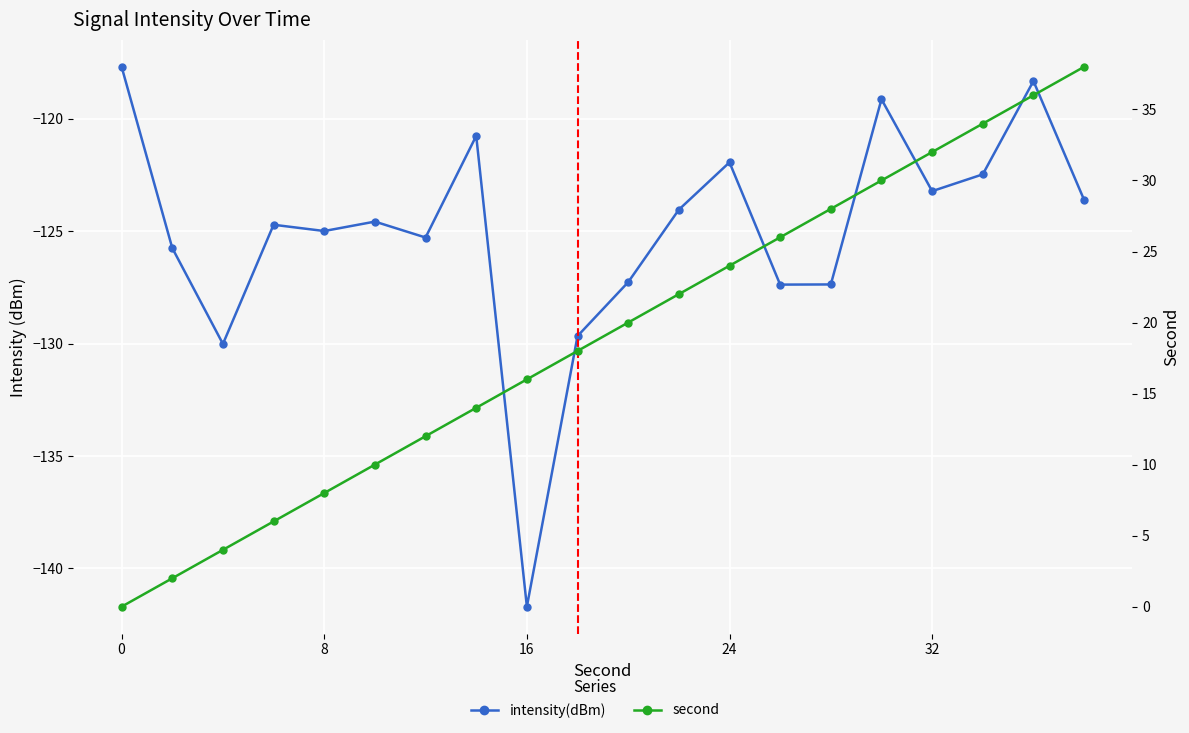

Which series has the largest total across all categories?

second